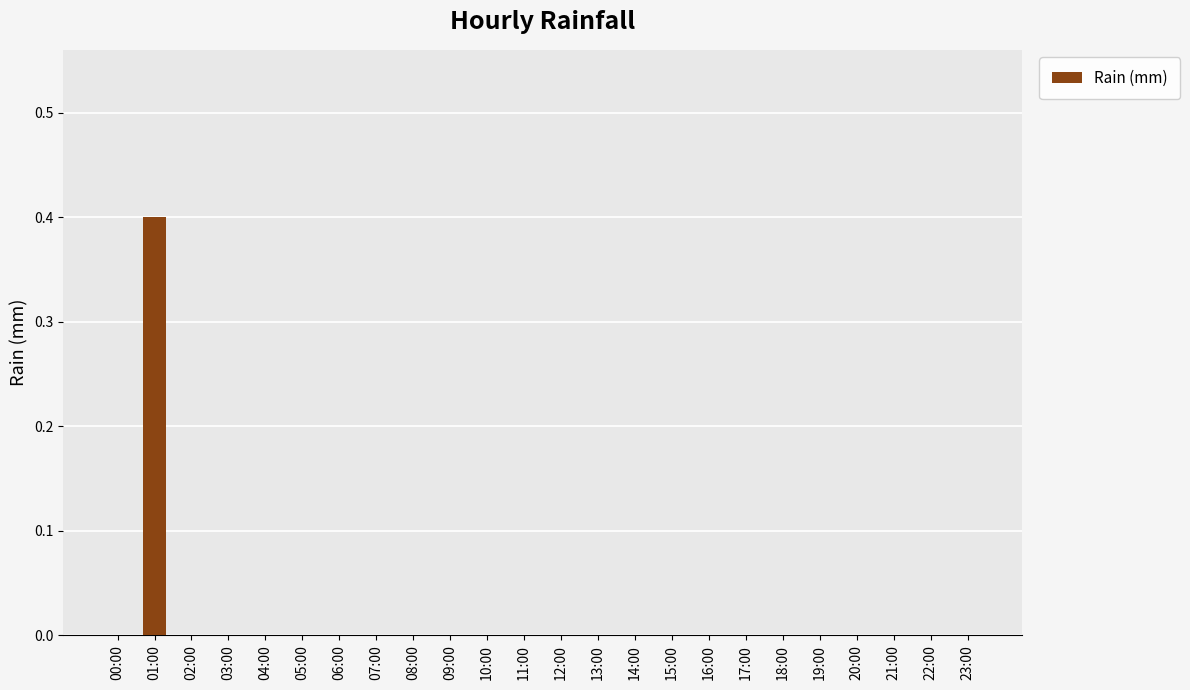

True or false: the data shows 0.2 at 22:00.

False